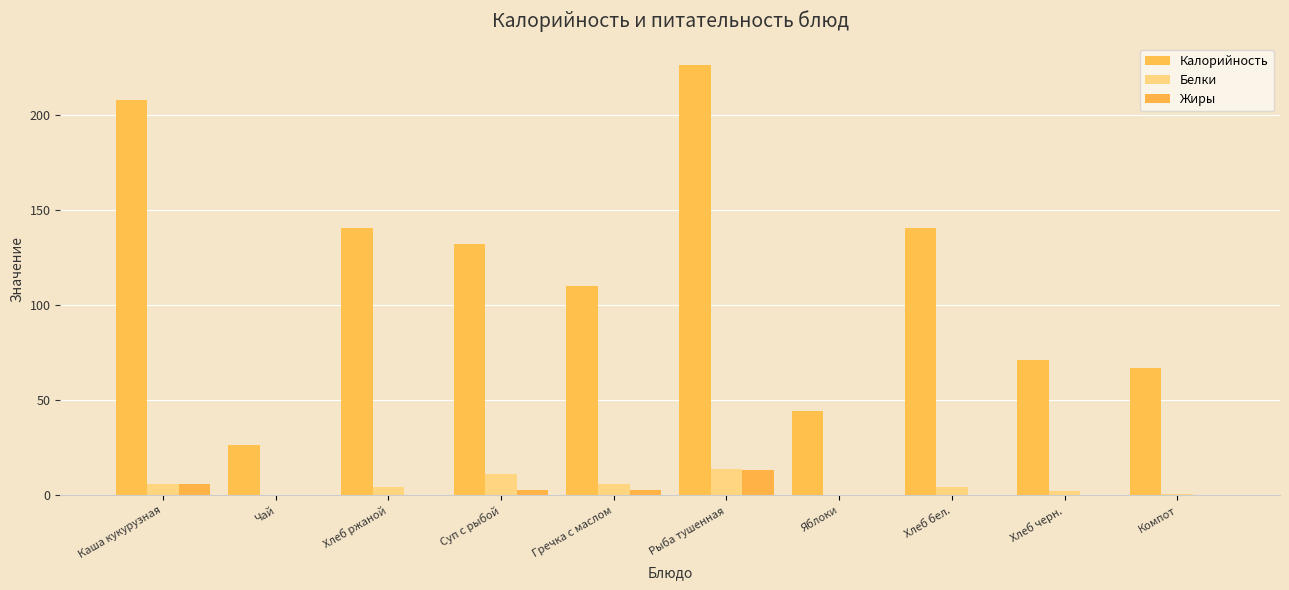

List the series in order of their peak value, highest first.

Калорийность, Белки, Жиры